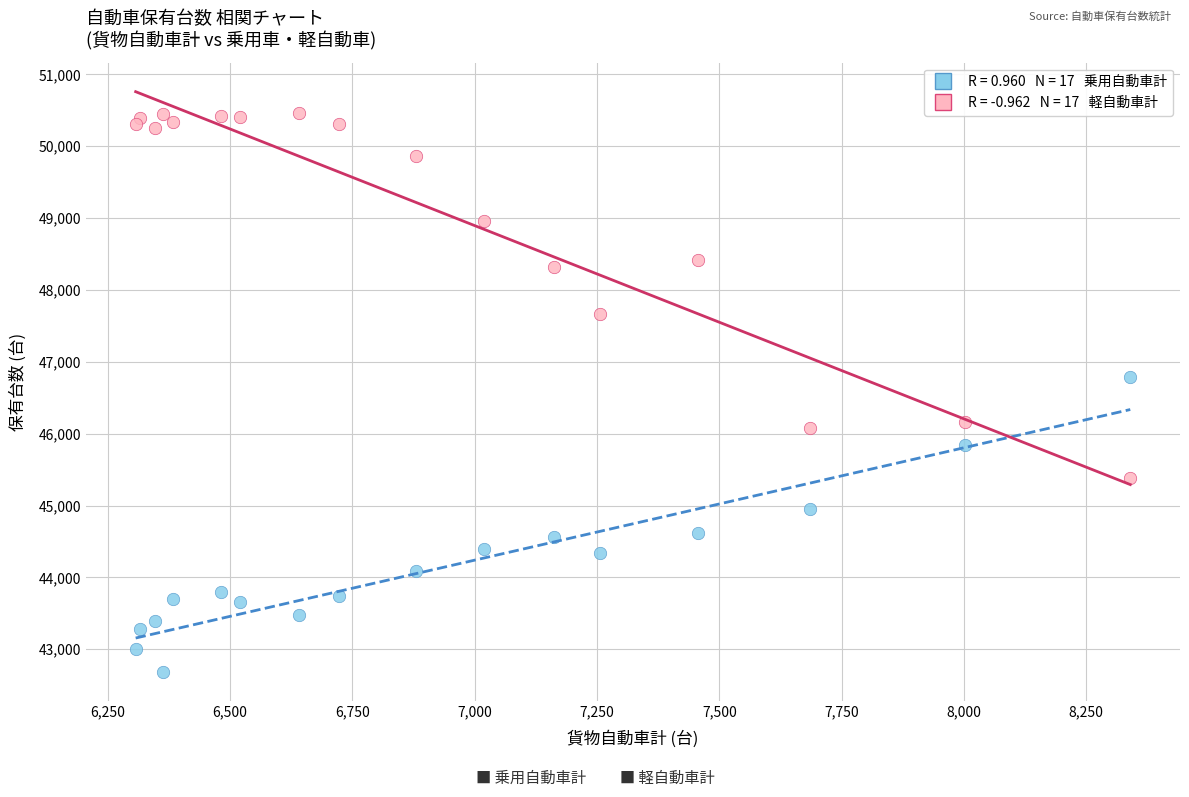

Across all series, what Y value is closest to 46578?

46794